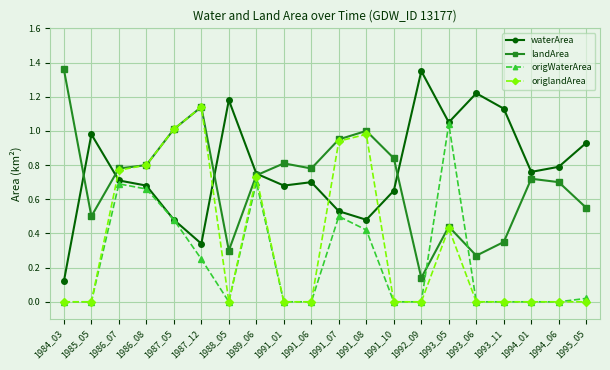

How many lines are shown in the chart?

4